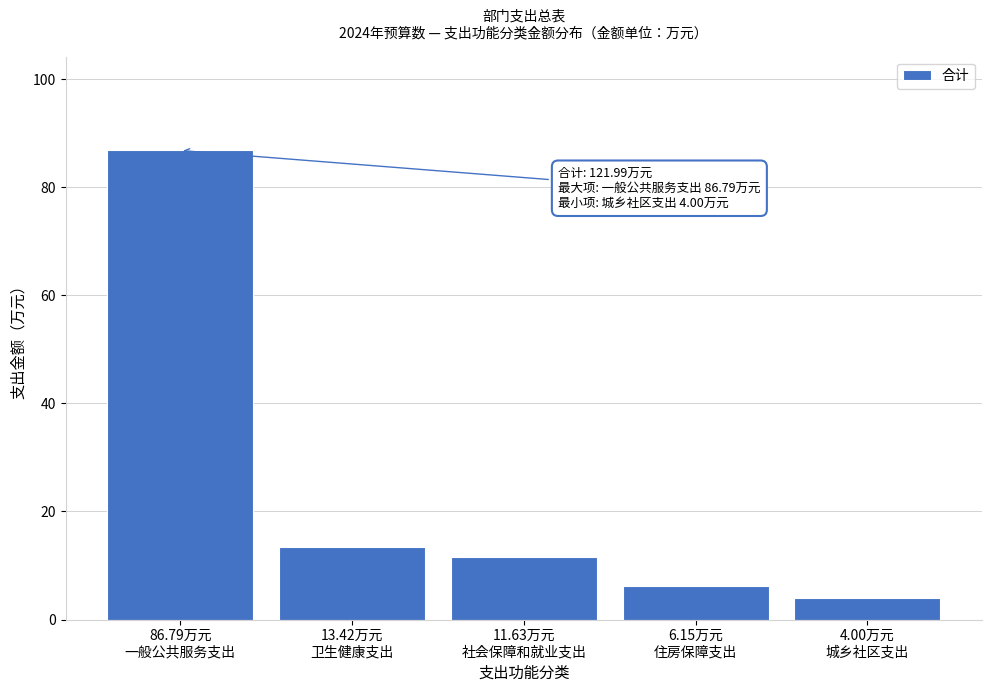

Reading left to right, list all the values displayed in this chart.

86.8	13.4	11.6	6.2	4.0